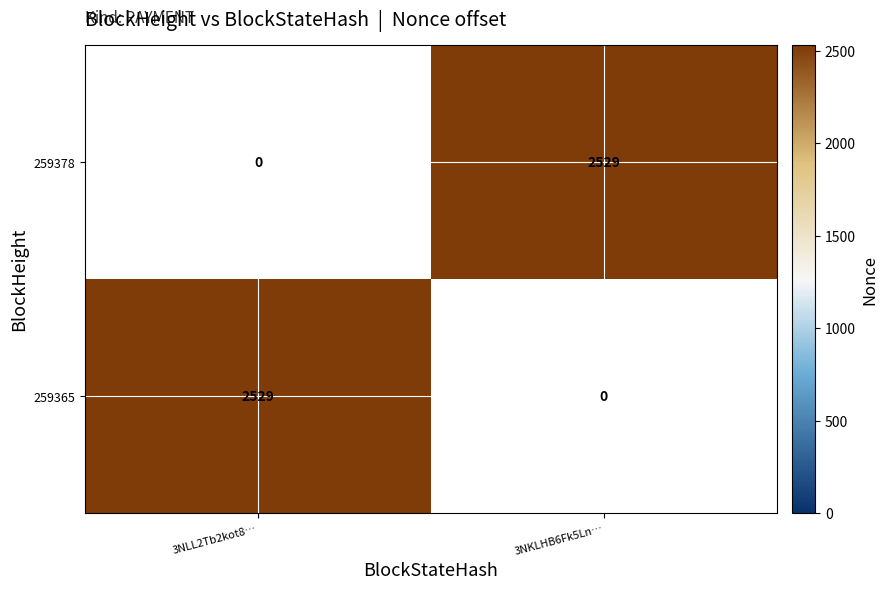

True or false: 259378 has a value of 2529 at 3NKLHB6Fk5Ln….

True